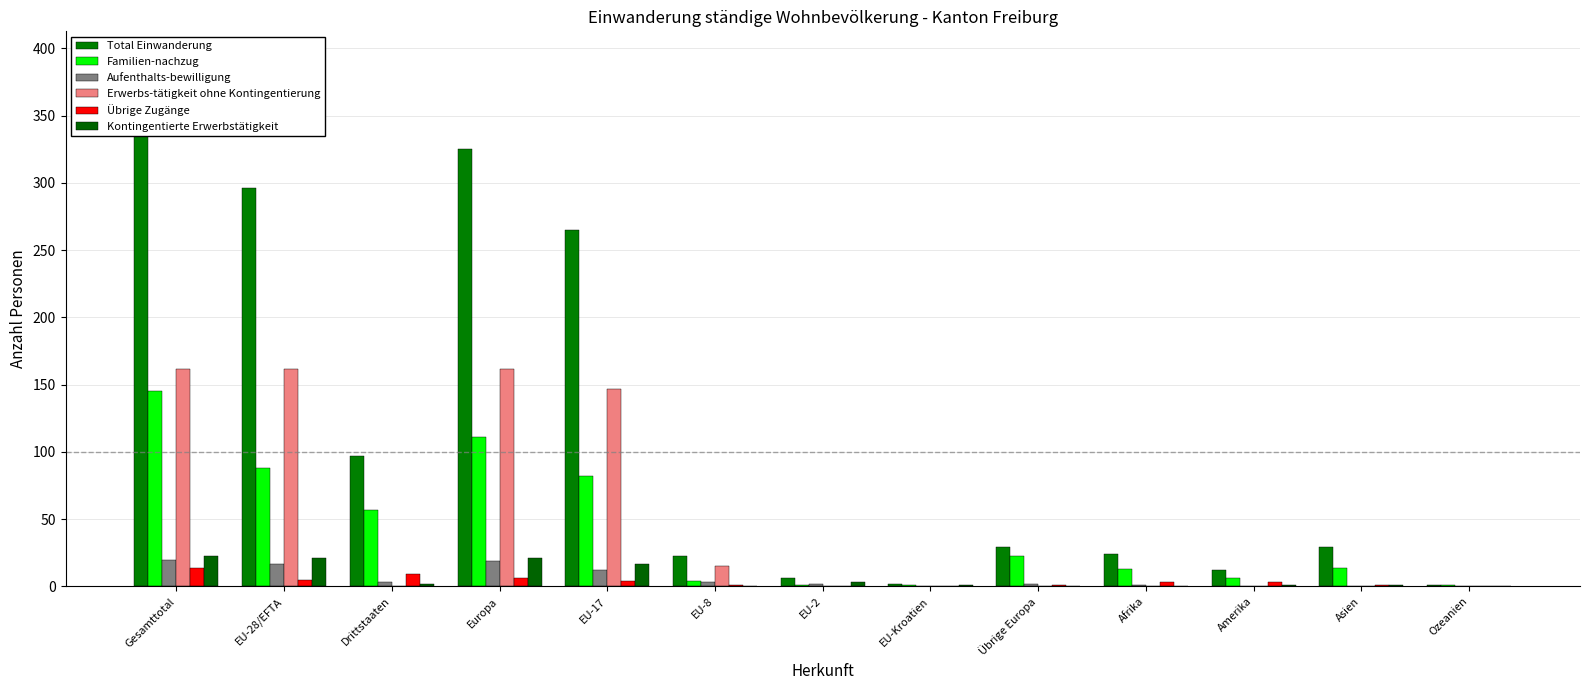

List the series in order of their peak value, lowest first.

Übrige Zugänge, Aufenthalts-bewilligung, Kontingentierte Erwerbstätigkeit, Familien-nachzug, Erwerbs-tätigkeit ohne Kontingentierung, Total Einwanderung